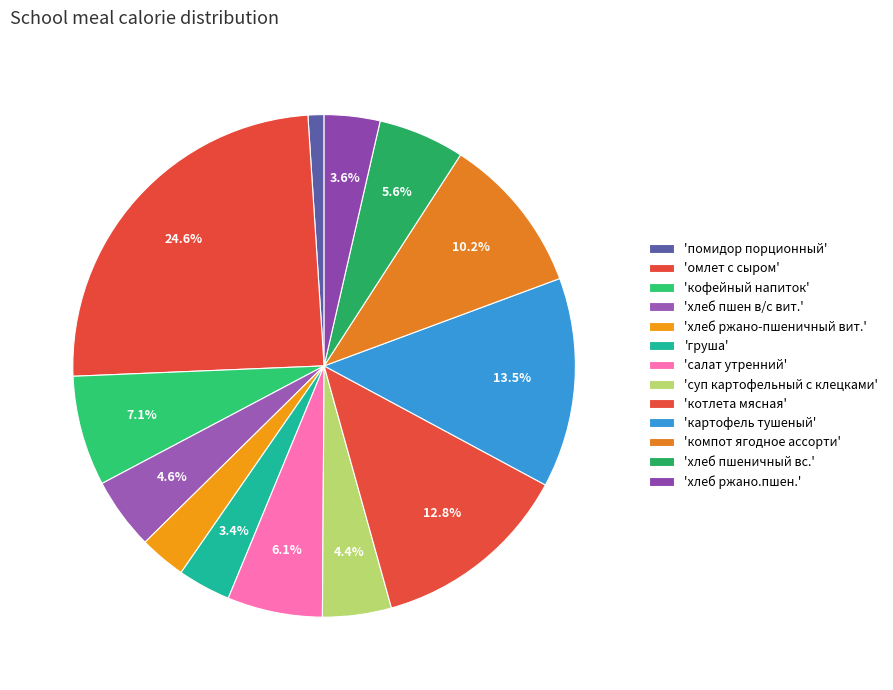

How many slices are in this pie chart?

13